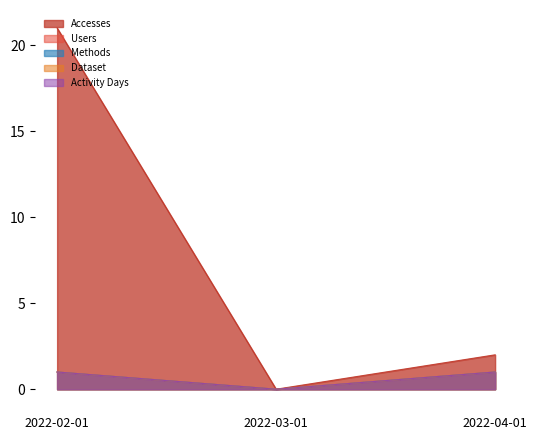

What is the sum of all Methods values?

2